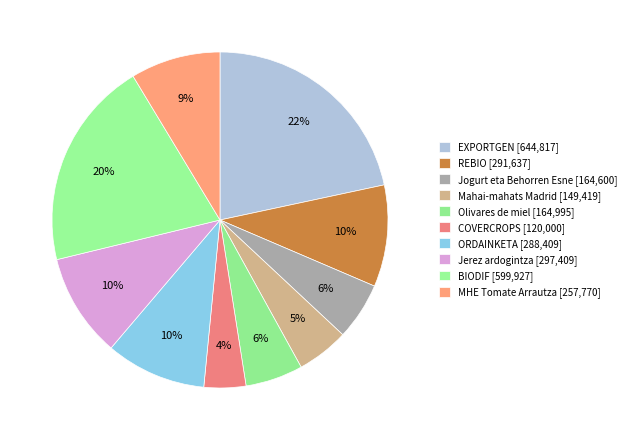

Count the number of slices in the pie.

10